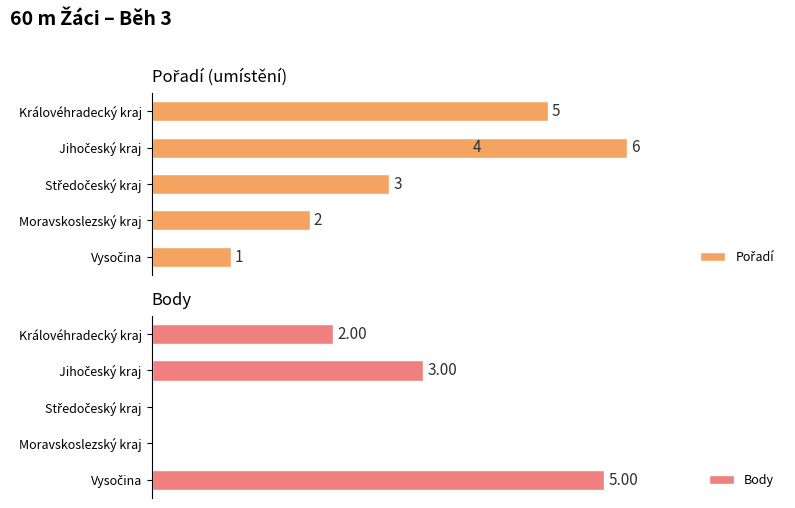

What is the value of the Pořadí bar at the 1st from the left?

1